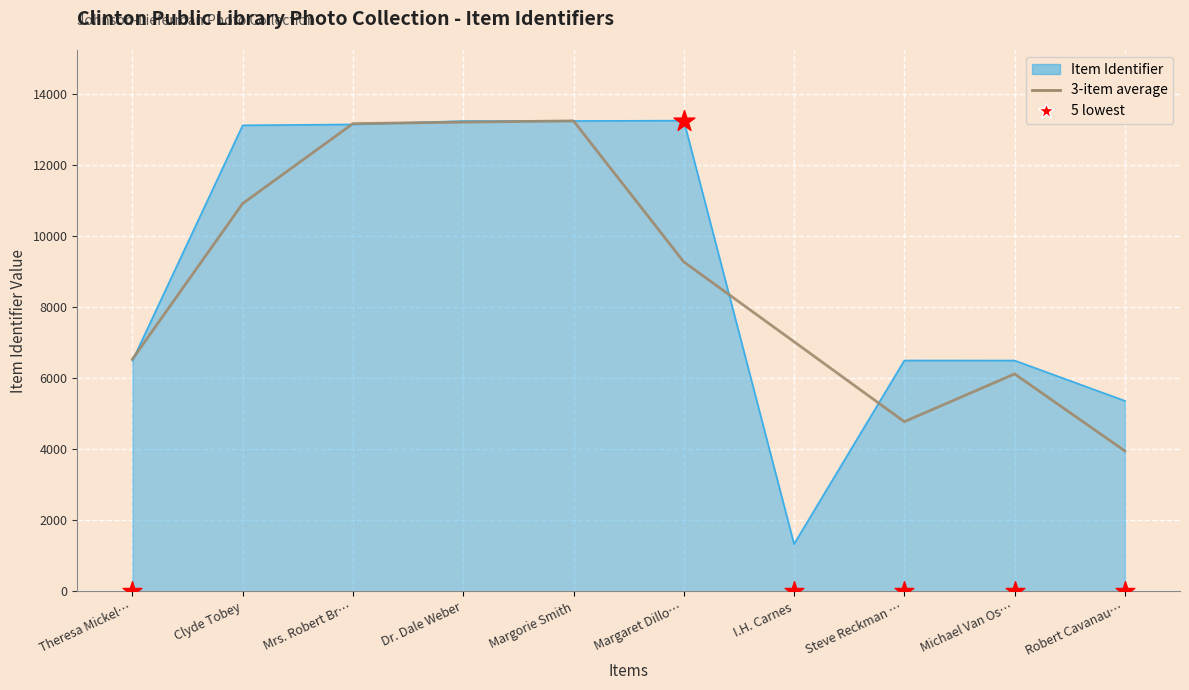

What is the change in value from Dr. Dale Weber to I.H. Carnes?

-11905